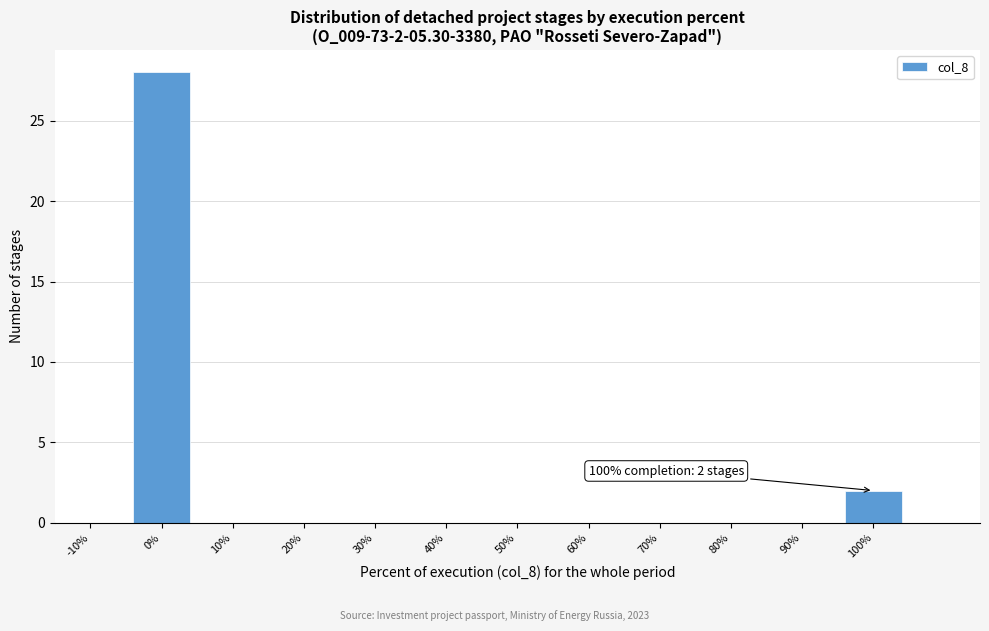

Reading right to left, extract all data points from this chart.

2	28